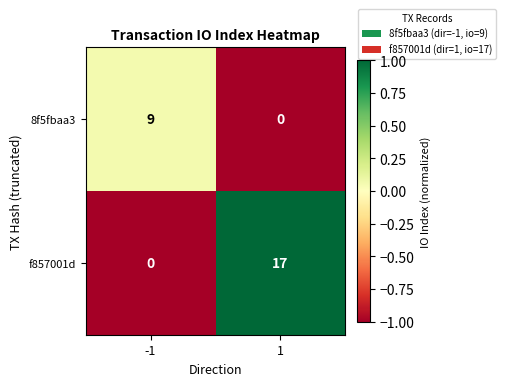

Is the value of f857001d at 1 greater than the value of 8f5fbaa3 at -1?

Yes